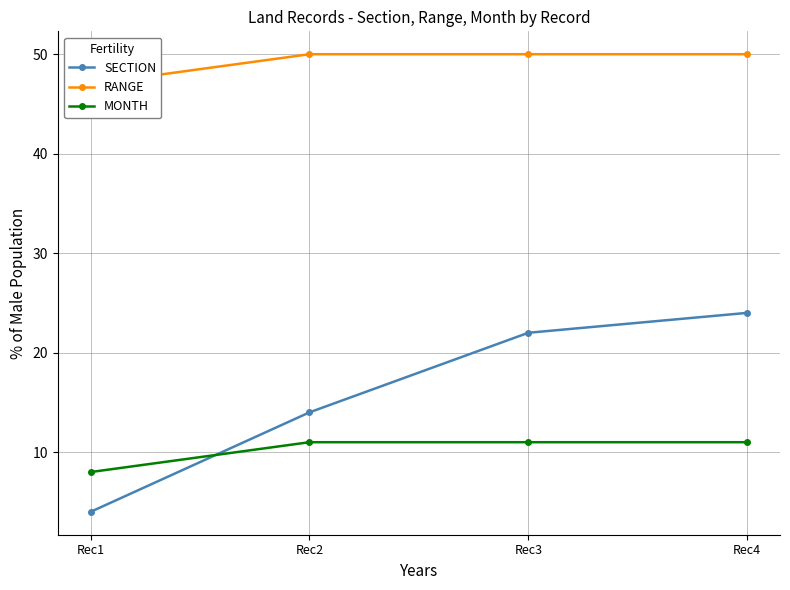

What are all the series names shown in the legend?

SECTION, RANGE, MONTH